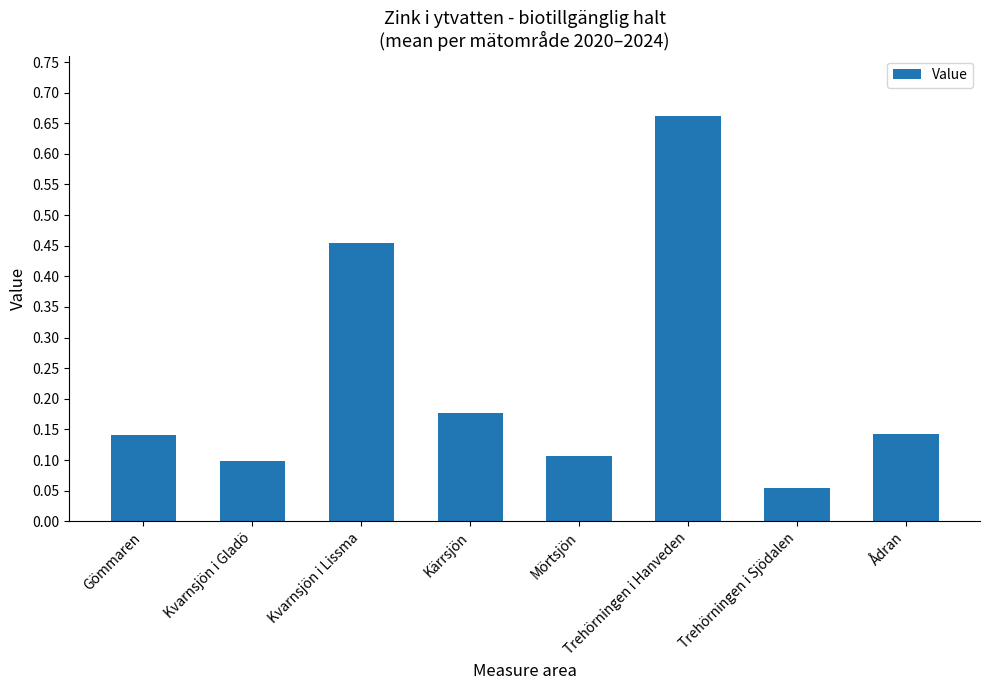

Which has a higher value, Trehörningen i Sjödalen or Ådran?

Ådran